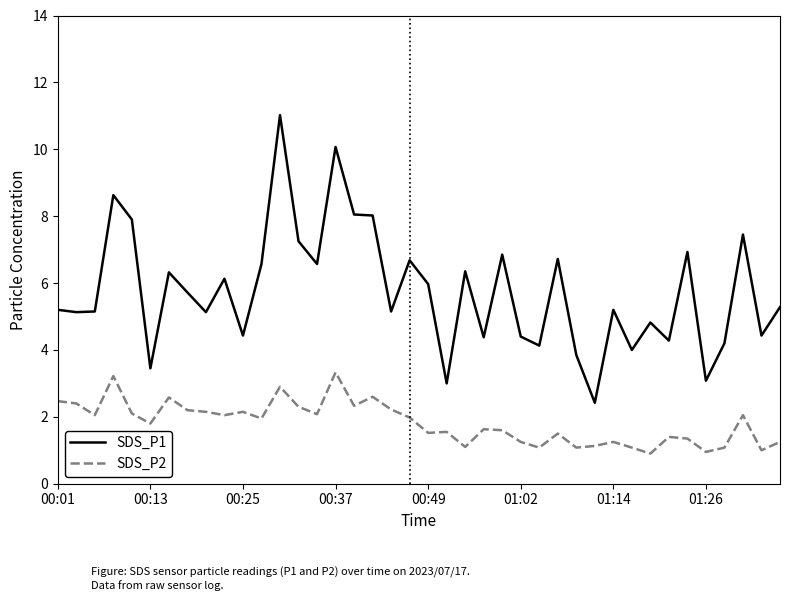

Rank the series by their maximum value, from highest to lowest.

SDS_P1, SDS_P2